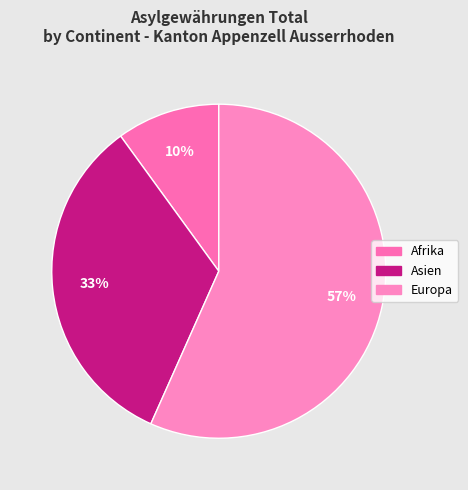

Count the number of slices in the pie.

3